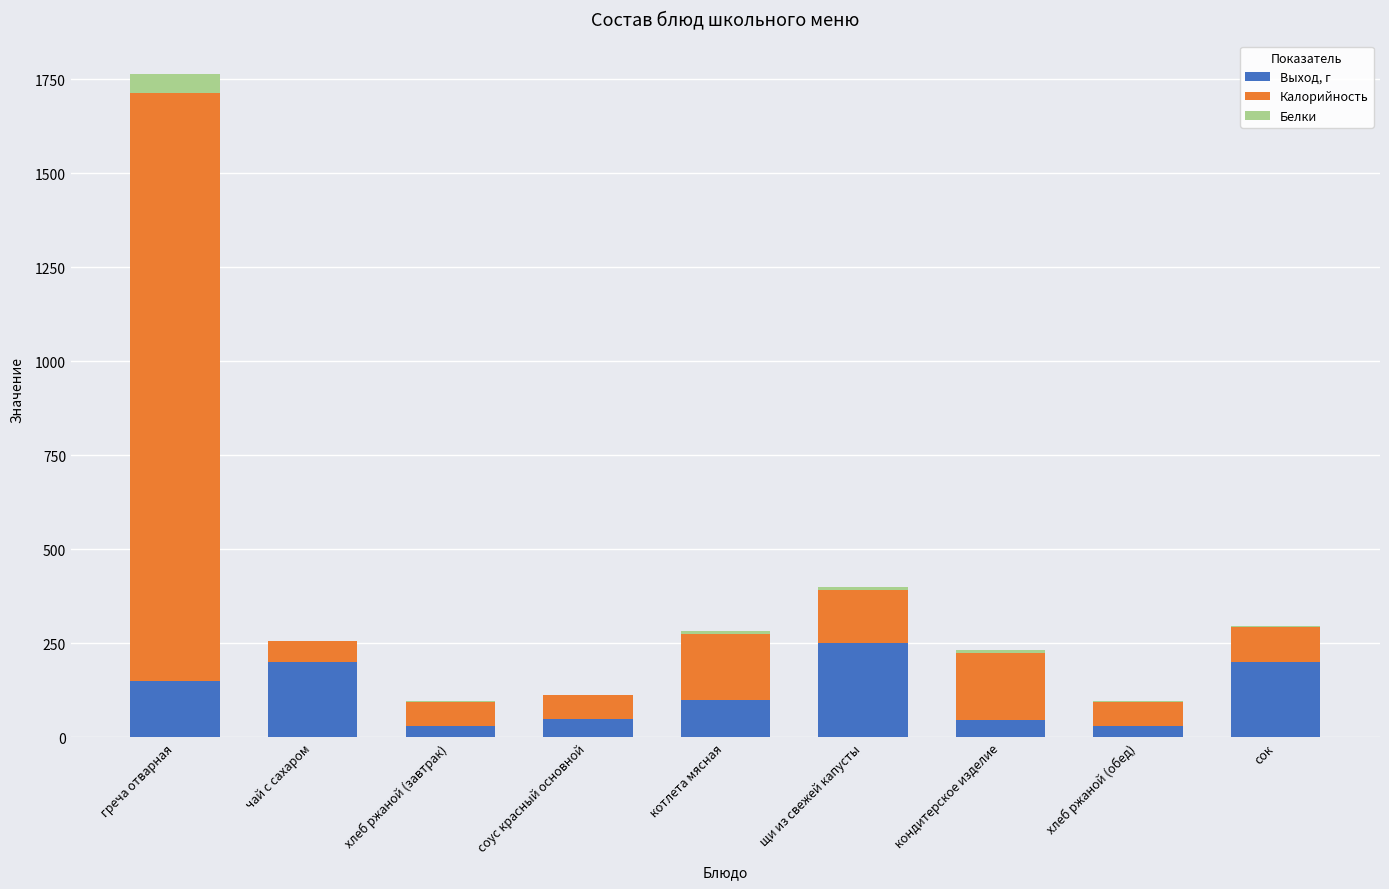

At which category is the sum across all series the highest?

греча отварная